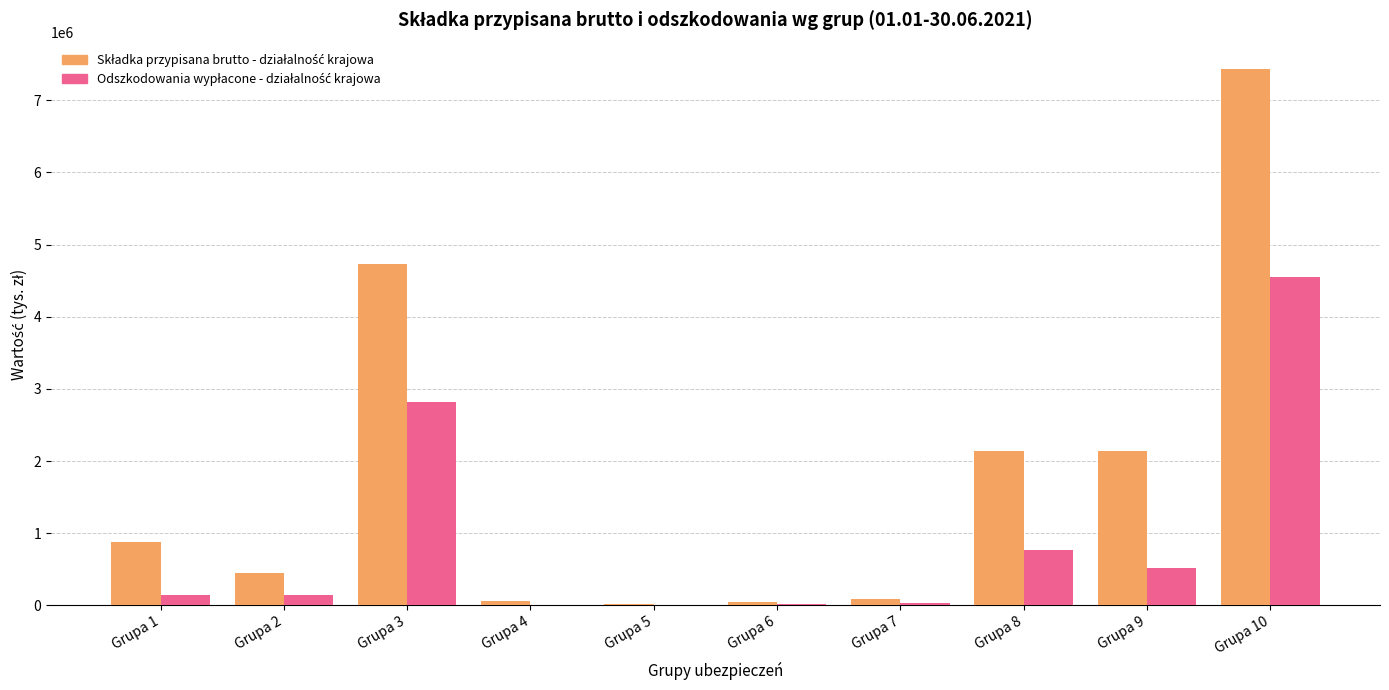

At which category is the sum across all series the highest?

Grupa 10